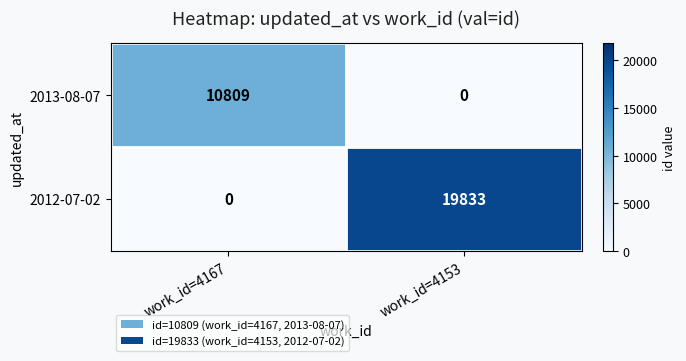

Which series has the largest total across all categories?

2012-07-02